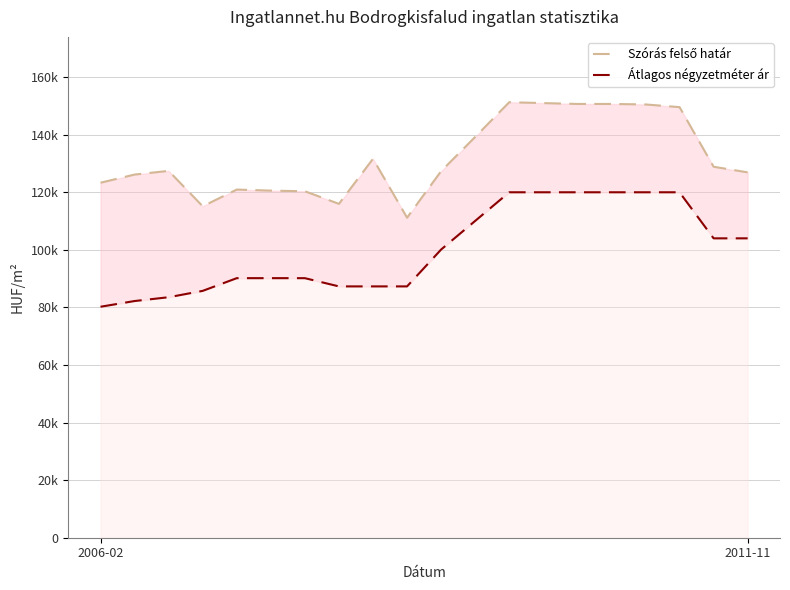

How many values in the Szórás felső határ series are below 127431?

10